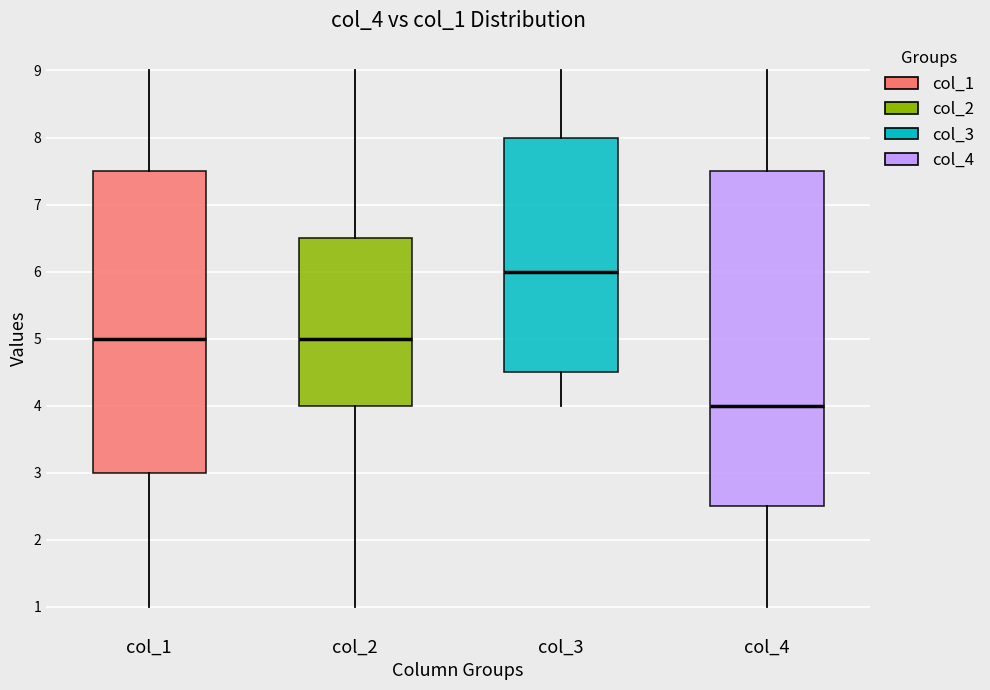

Reading left to right, read every box against the y-axis: the position of its median line, the range the box covers, and the ends of its whiskers. The values are not printed on the chart, so give them approximately, as read against the axis.

col_1: median 5.0, box 3.0 to 7.5, whiskers 1.0 to 9.0
col_2: median 5.0, box 4.0 to 6.5, whiskers 1.0 to 9.0
col_3: median 6.0, box 4.5 to 8.0, whiskers 4.0 to 9.0
col_4: median 4.0, box 2.5 to 7.5, whiskers 1.0 to 9.0